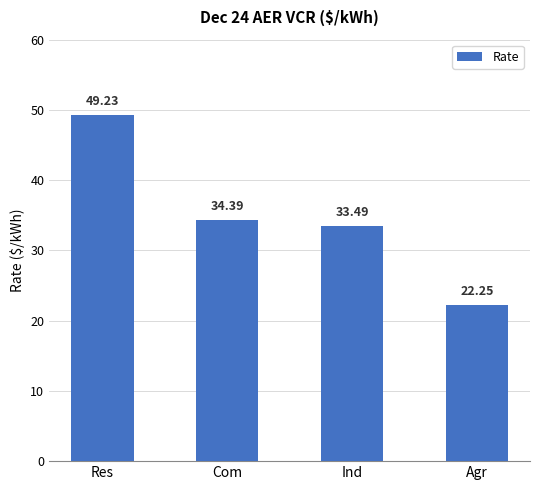

Which category has the lowest value across all series?

Agr